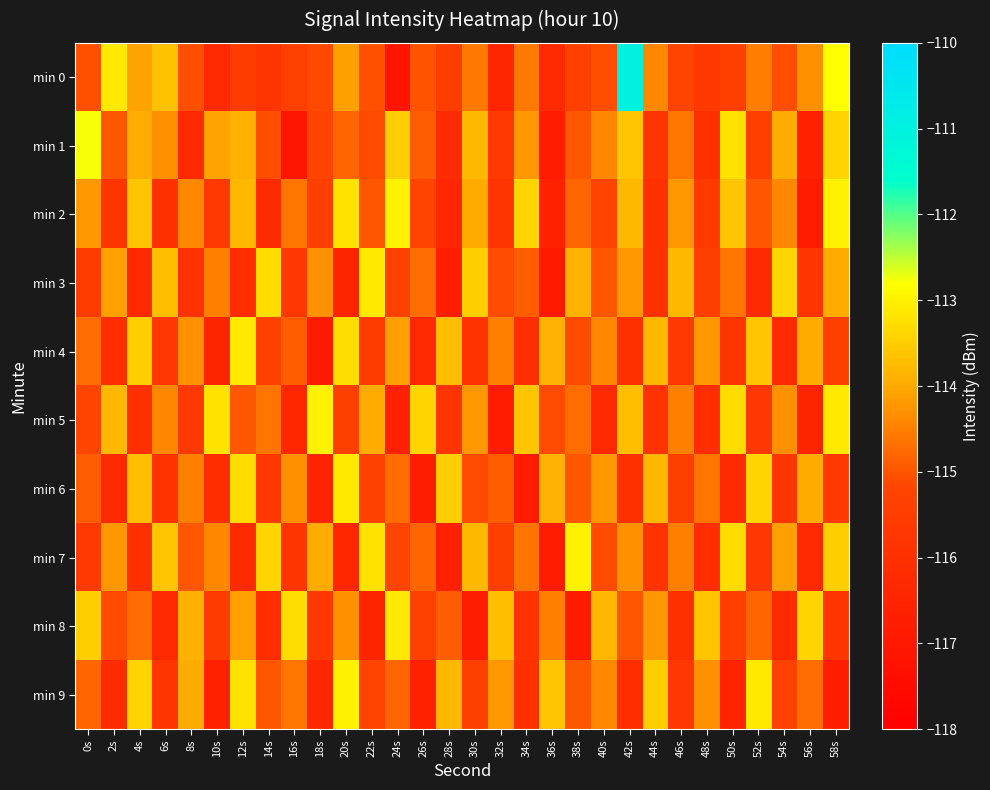

What is the minimum value shown in the chart?

-117.1